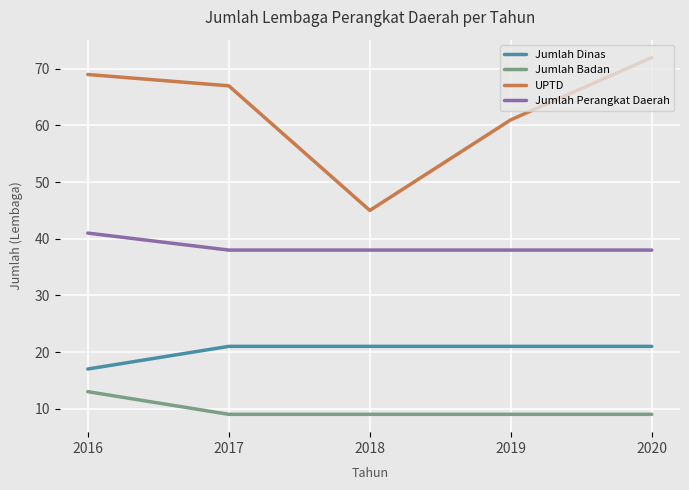

True or false: Jumlah Dinas and Jumlah Perangkat Daerah intersect in this chart.

False